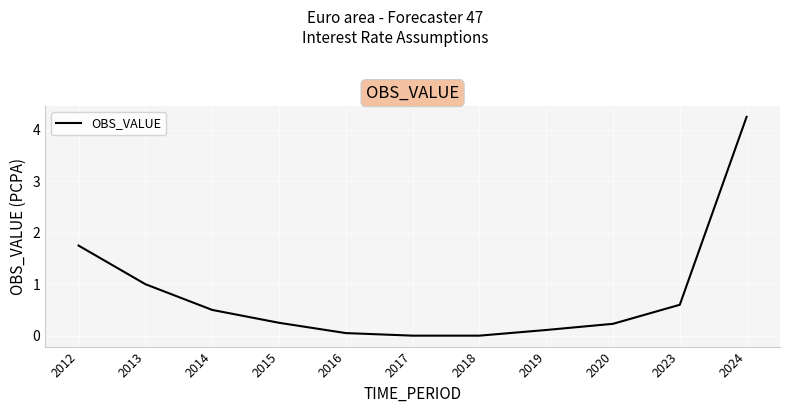

Is it true that the value at 2013 is 1.6?

False